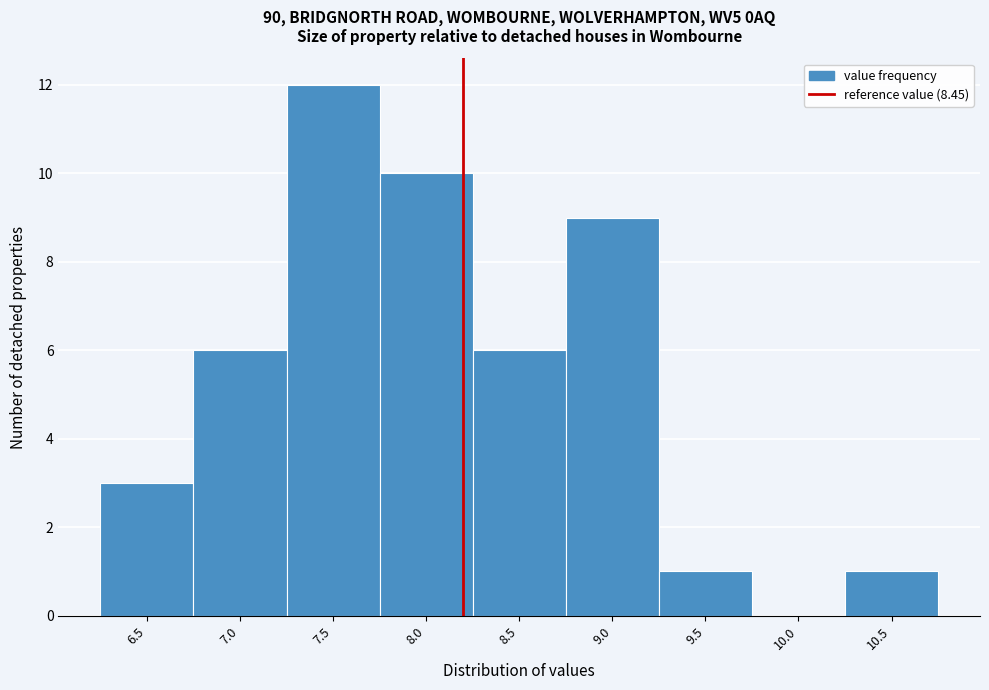

Reading left to right, list all the values displayed in this chart.

6.5=3	7.0=6	7.5=12	8.0=10	8.5=6	9.0=9	9.5=1	10.0=0	10.5=1